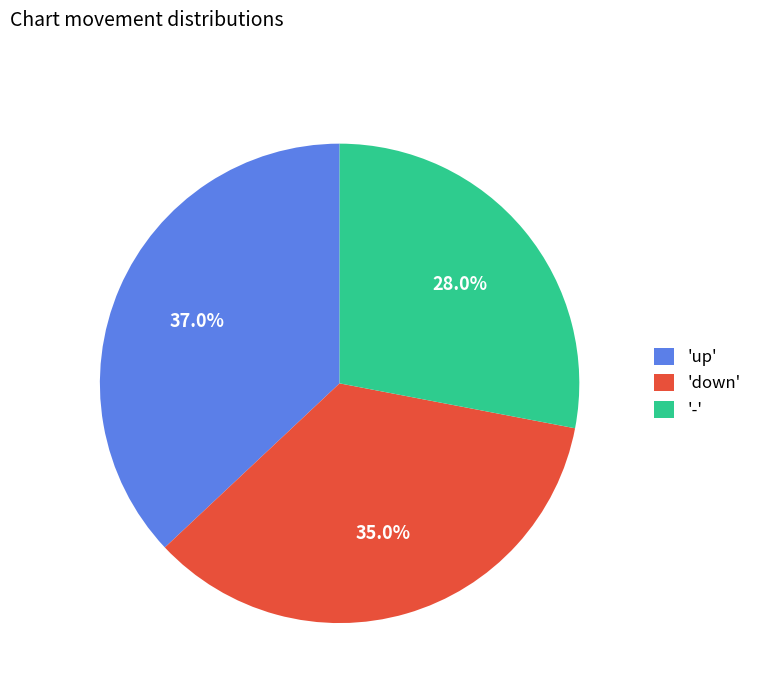

Between '-' and 'up', which is larger?

'up'